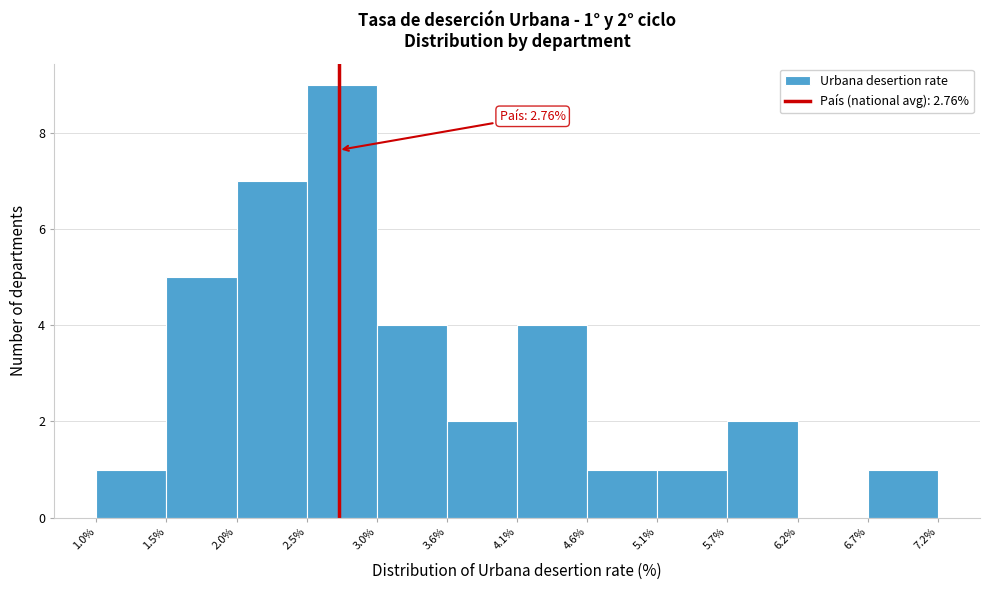

Over which range of the x-axis is the bar tallest?

2.5% to 3.0%